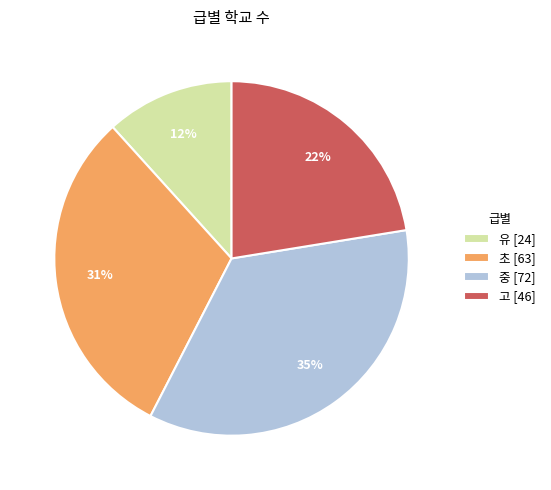

To the nearest percent, what is the difference between the largest and smallest slice percentages?

23%